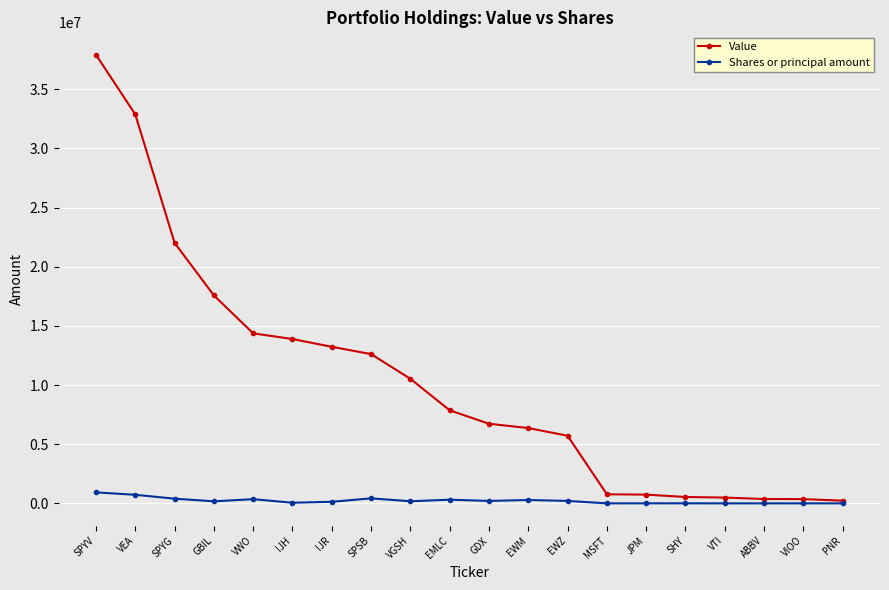

Between SPYV and ABBV, which series saw the biggest shift?

Value